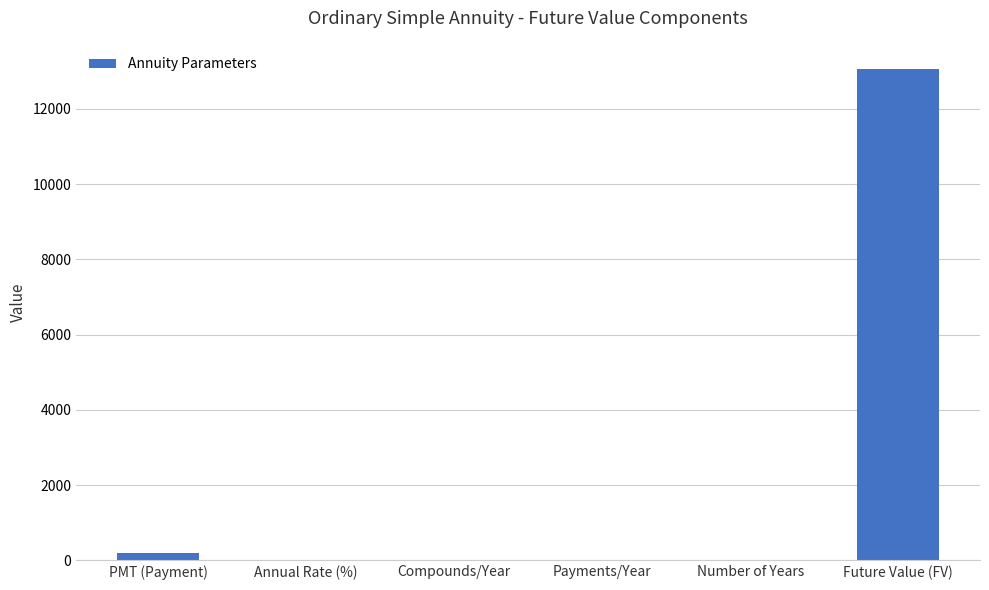

Which category has the highest value across all series?

Future Value (FV)